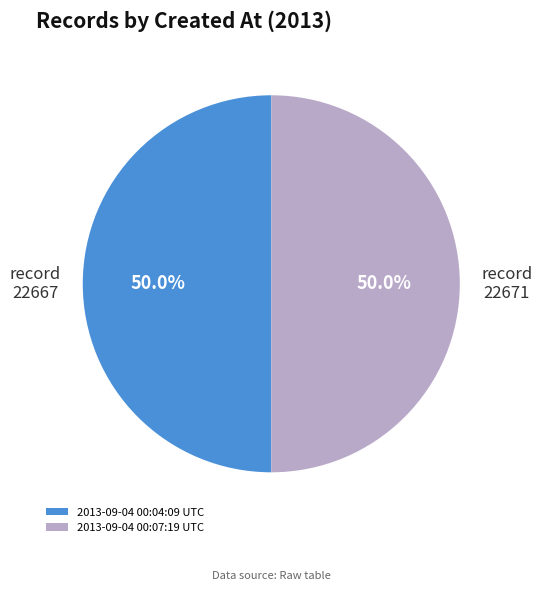

What portion of the pie excludes 2013-09-04 00:07:19 UTC?

50.0%